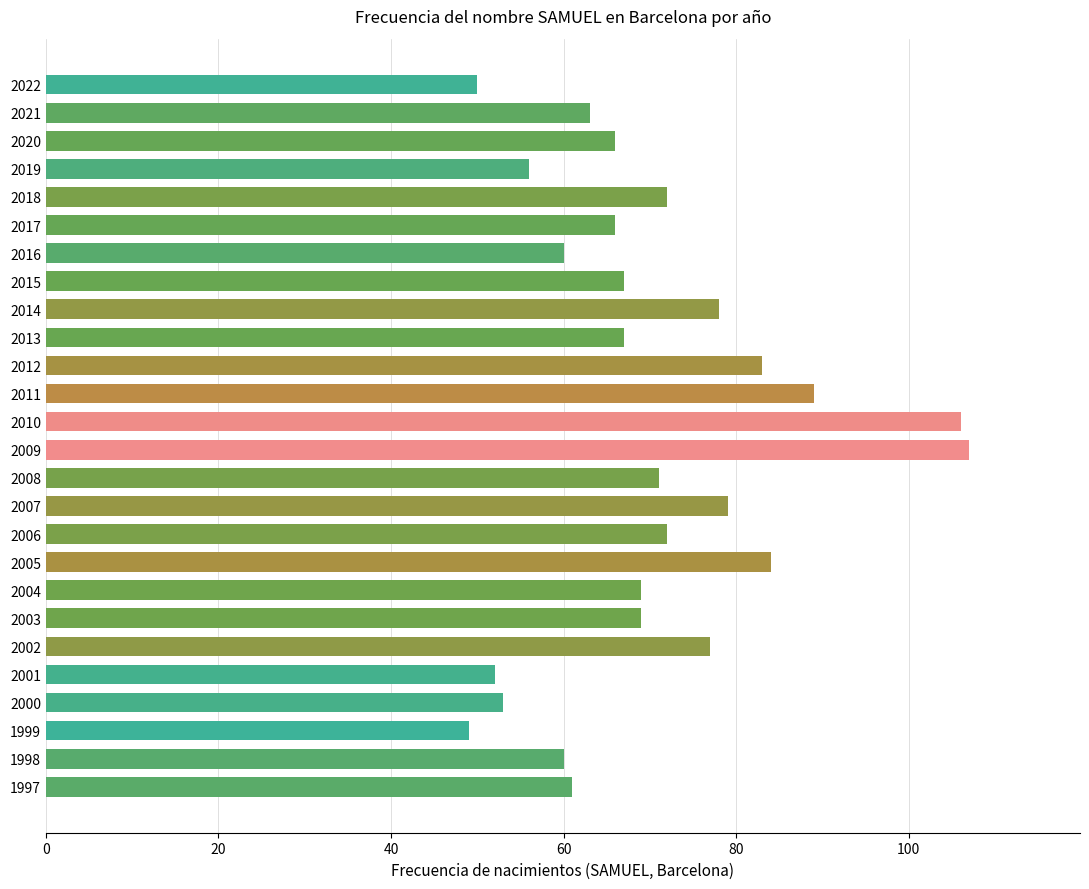

What is the sum of all values?

1826